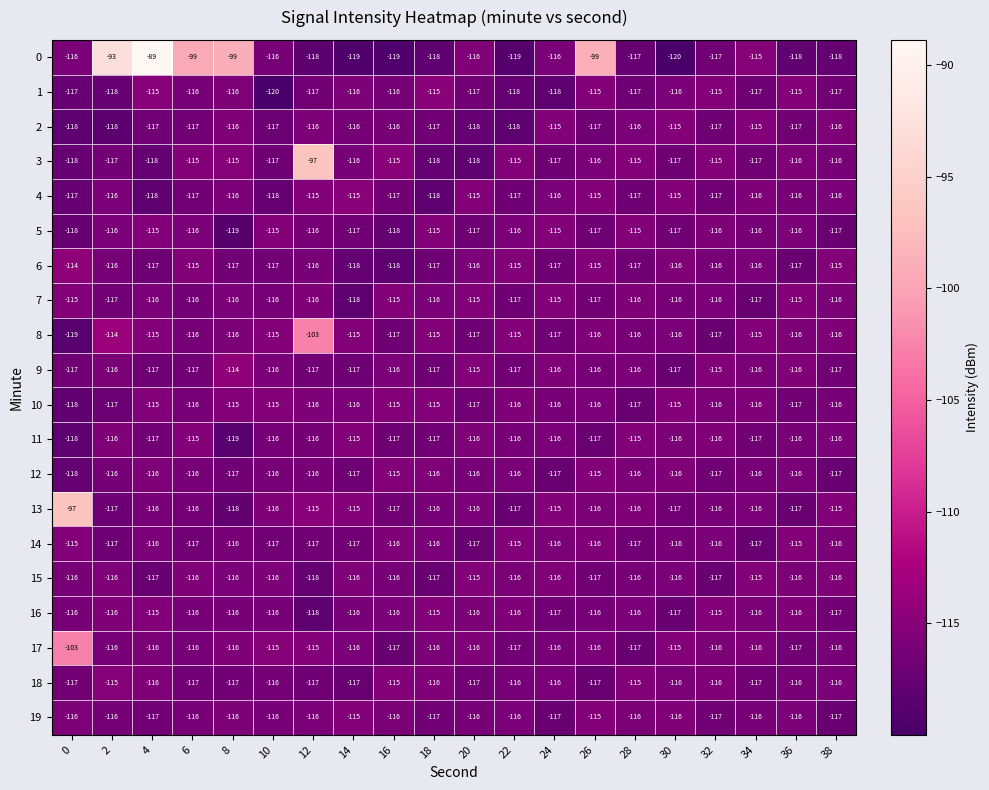

What is the smallest value displayed?

-120